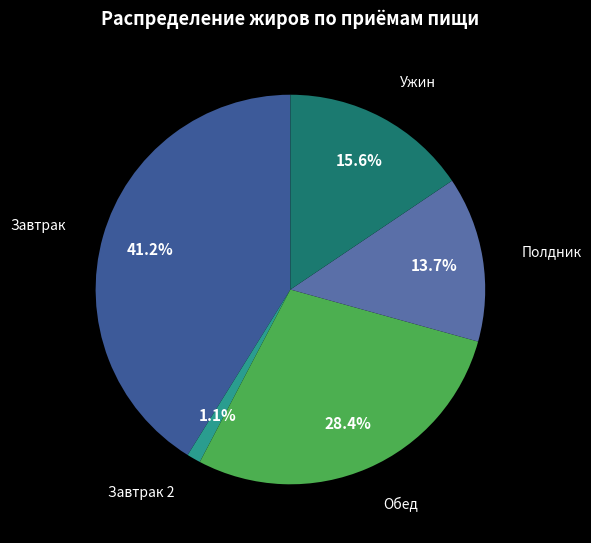

Count the number of slices in the pie.

5